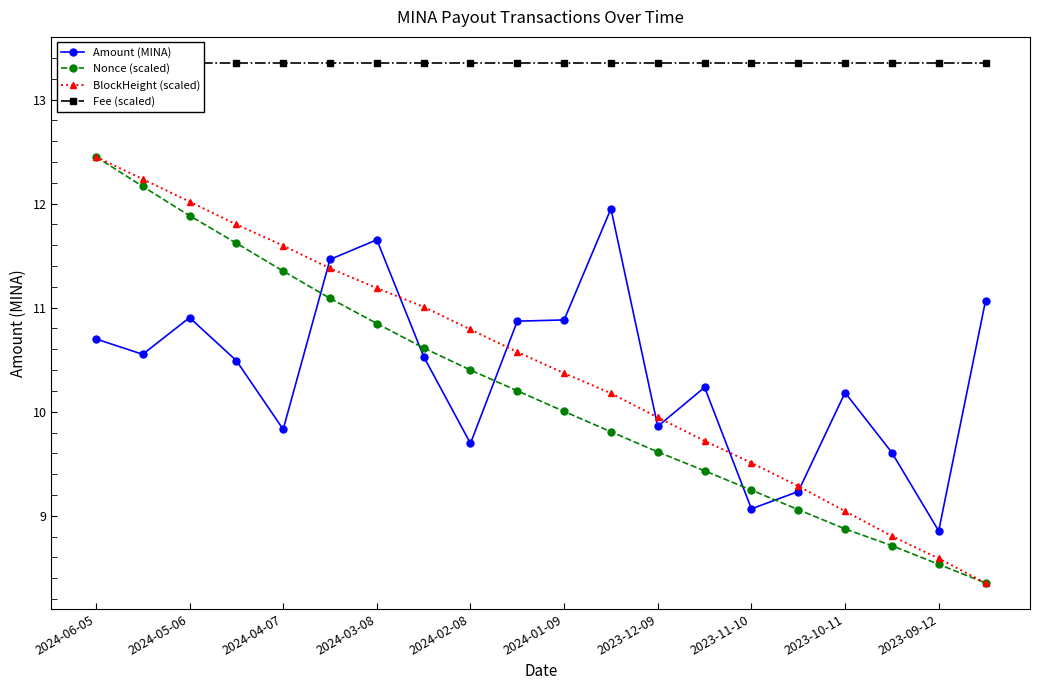

What is the value of the Nonce (scaled) point at the 19th from the left?

8.5